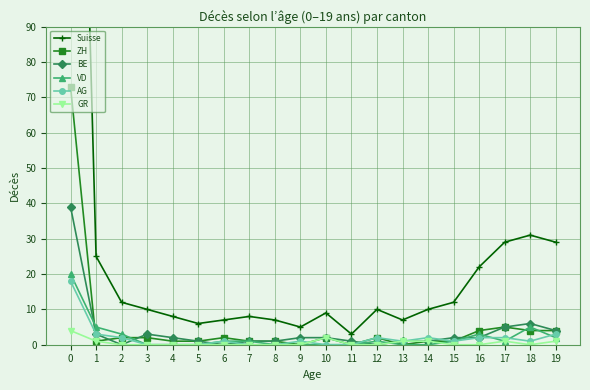

What are all the series names shown in the legend?

Suisse, ZH, BE, VD, AG, GR